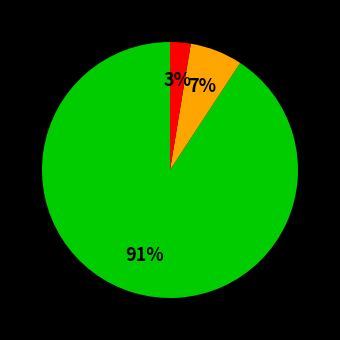

To the nearest percent, what is the average slice percentage?

33%